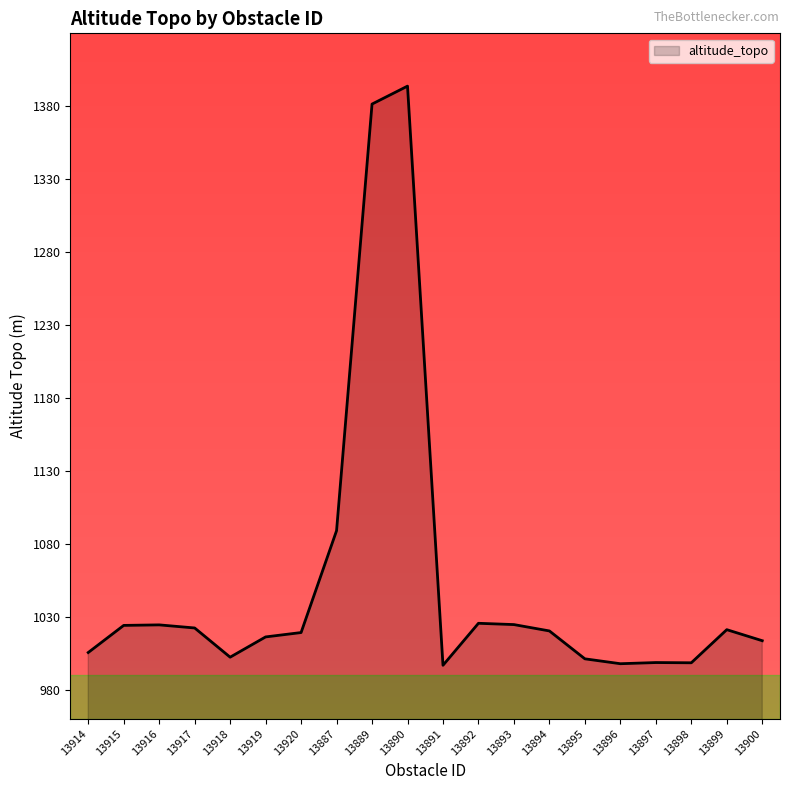

What is the maximum value shown in the chart?

1393.8